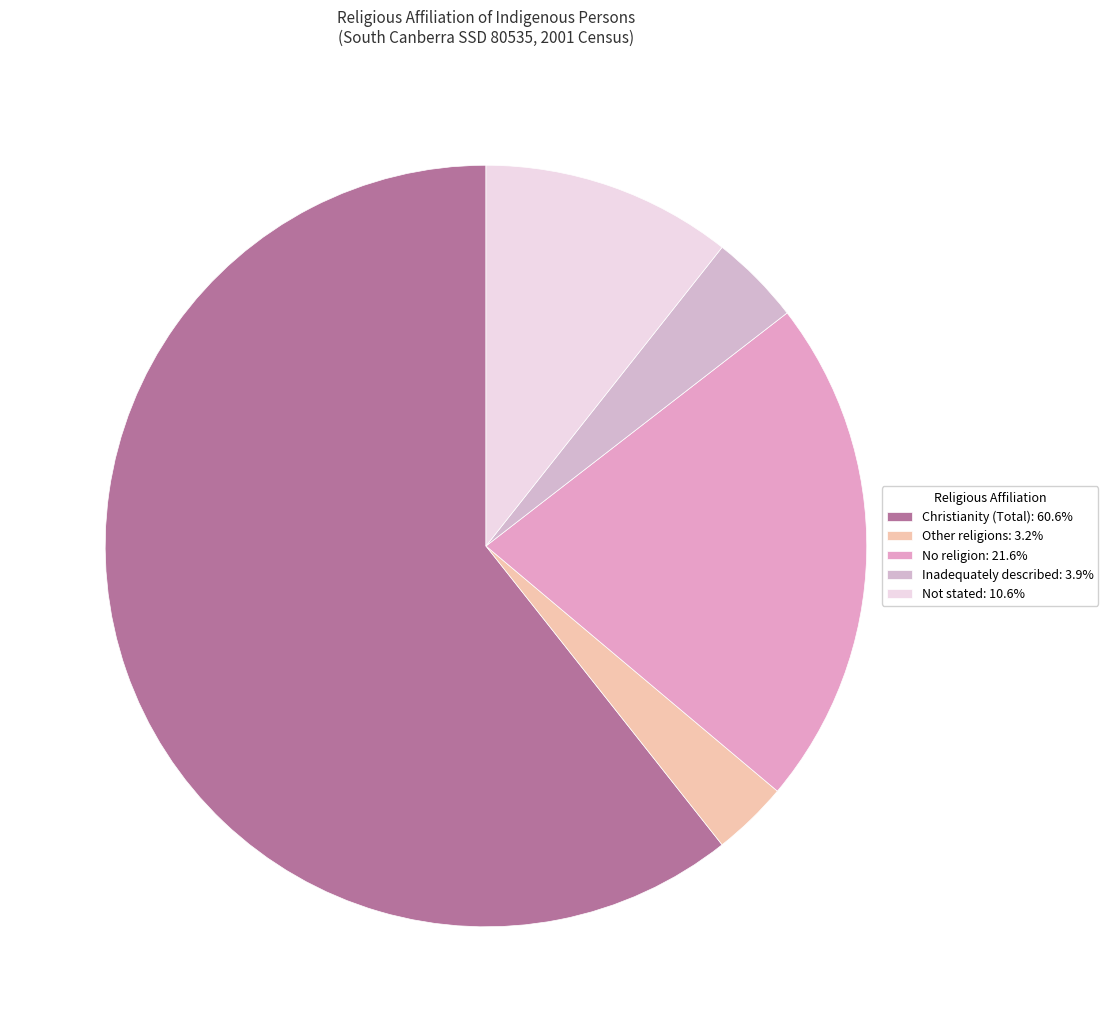

How many segments does this pie chart have?

5